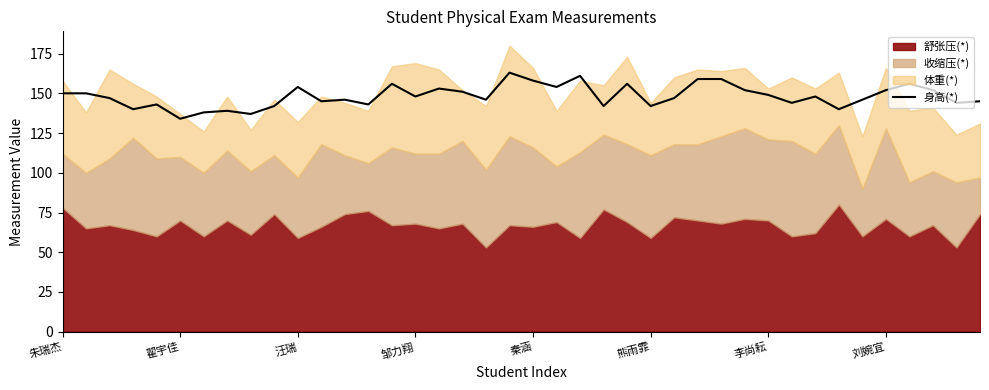

What is the maximum value for 身高(*)?

163